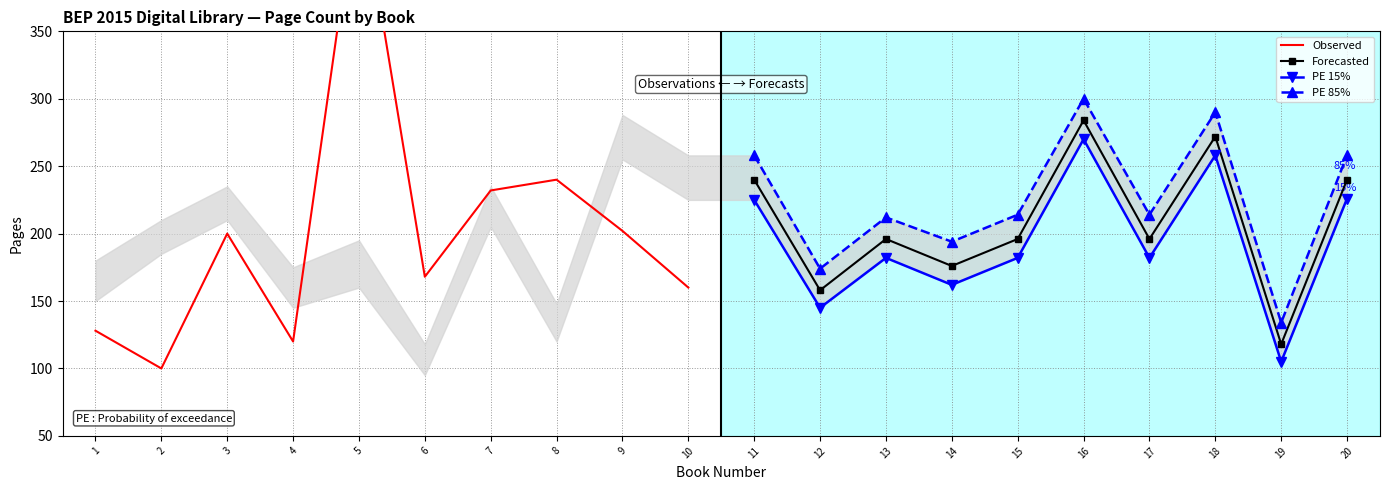

At which label does Forecasted reach its peak?

16